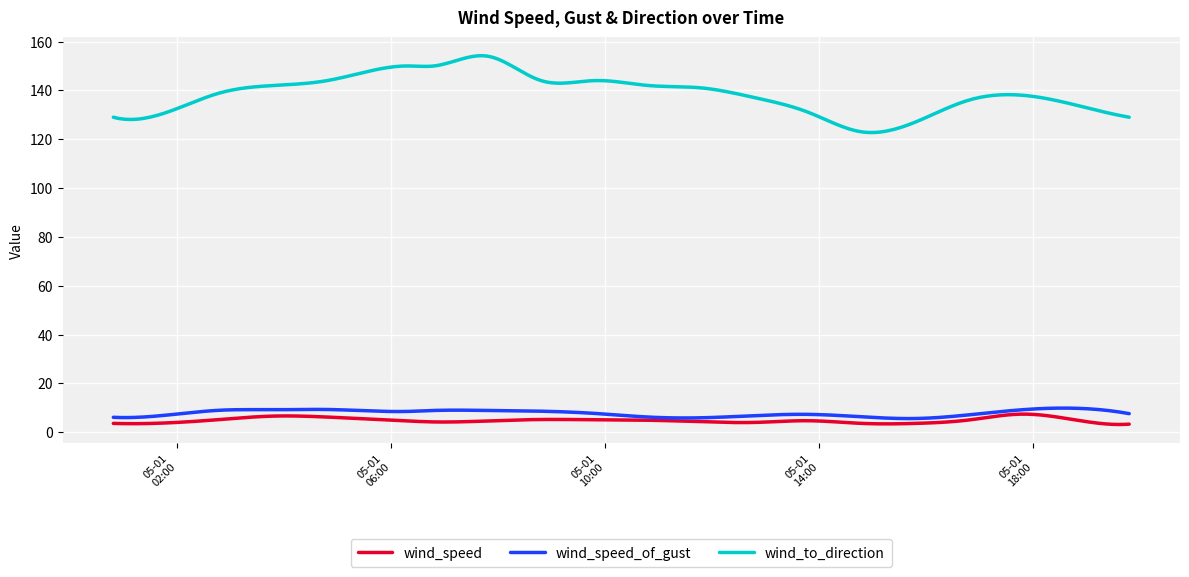

Which series has the largest range (max minus min)?

wind_to_direction